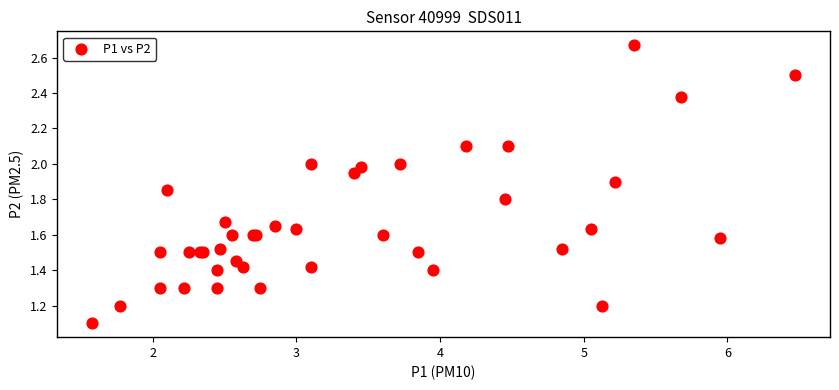

What Y value in the scatter plot is closest to 1?

1.1